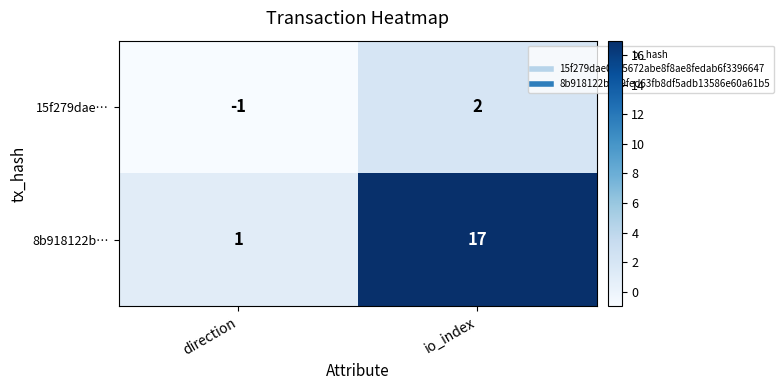

Rank the series by their maximum value, from lowest to highest.

15f279dae…, 8b918122b…